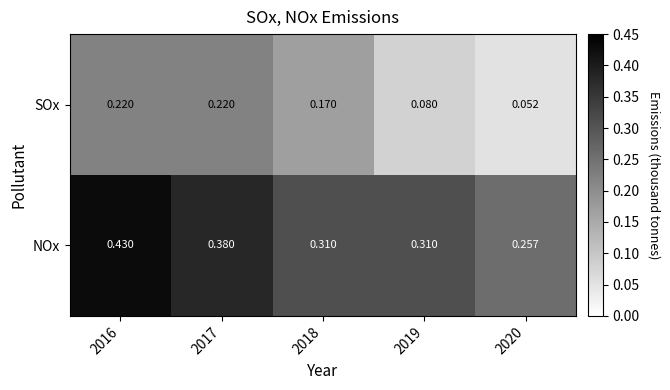

At 2016, list the series in order from largest to smallest.

NOx, SOx